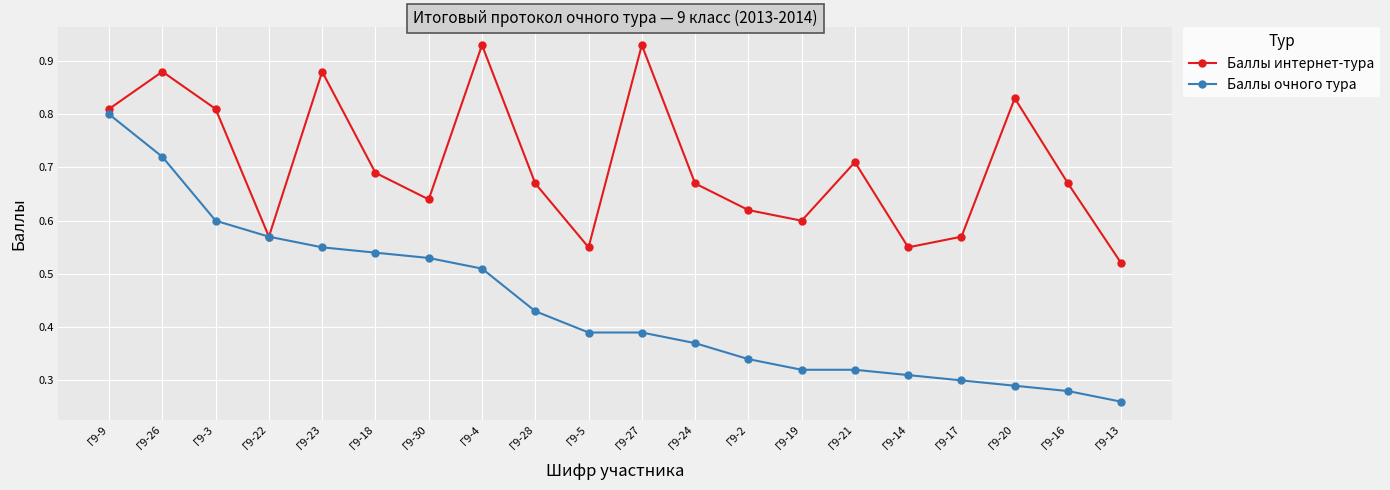

At how many categories does at least one series exceed 0?

20